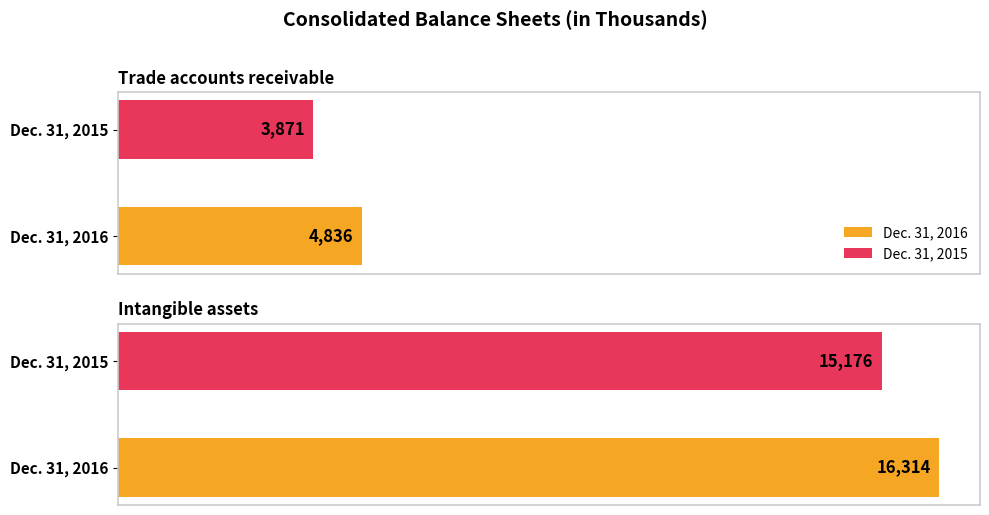

What is the maximum value shown in the chart?

16314